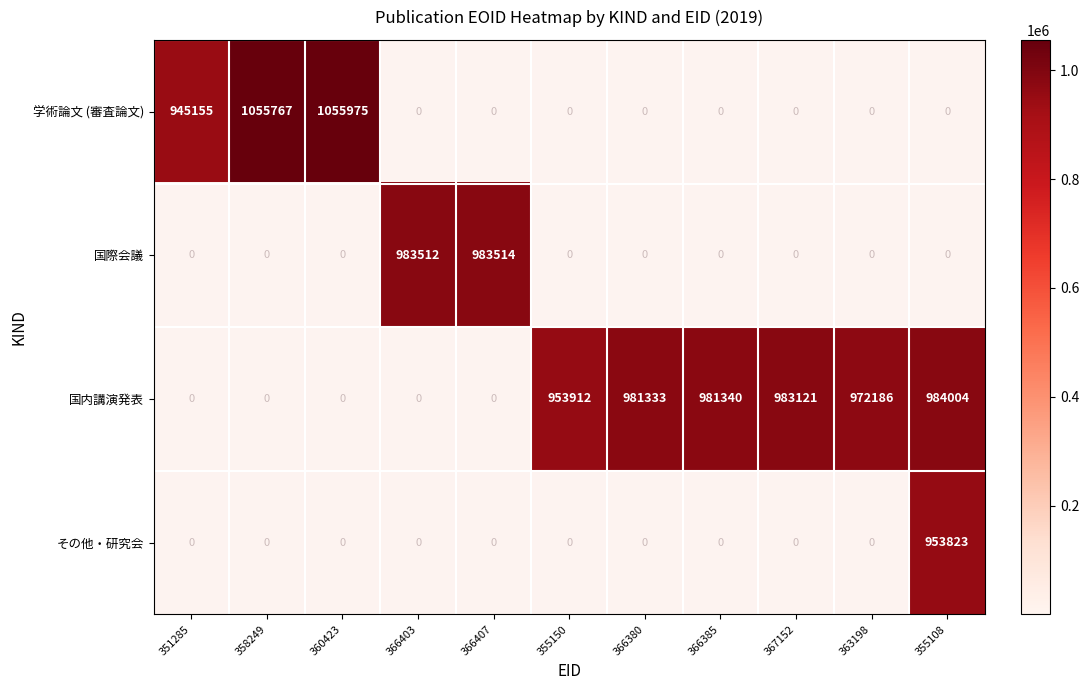

What is the sum of the 学術論文 (審査論文) values at 351285 and 366380?

945155